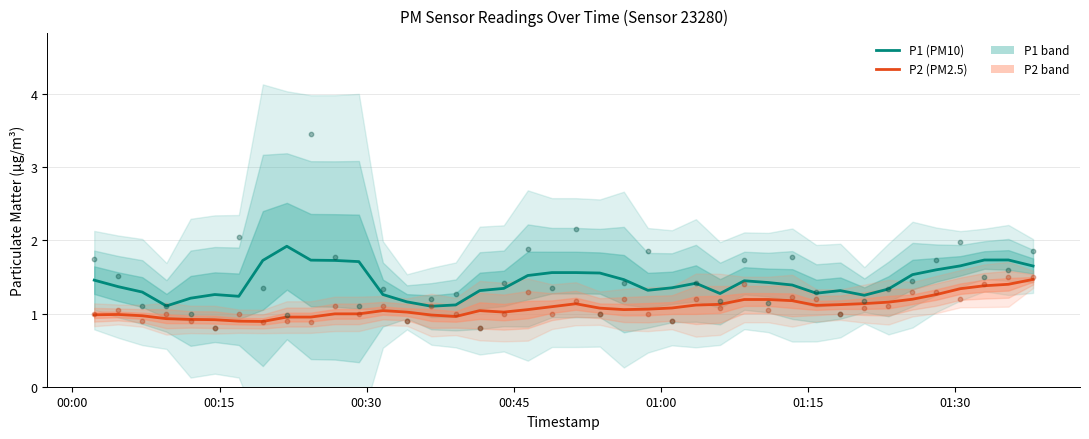

At how many categories does at least one series exceed 2?

3